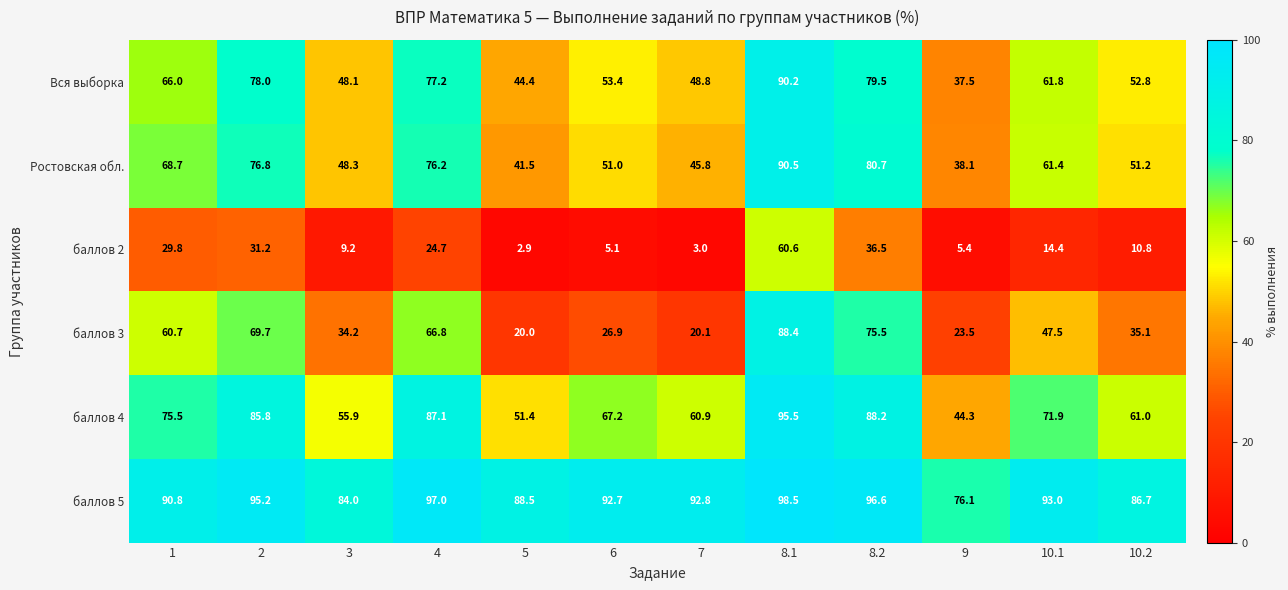

Between 5 and 10.2, which series saw the biggest shift?

баллов 3